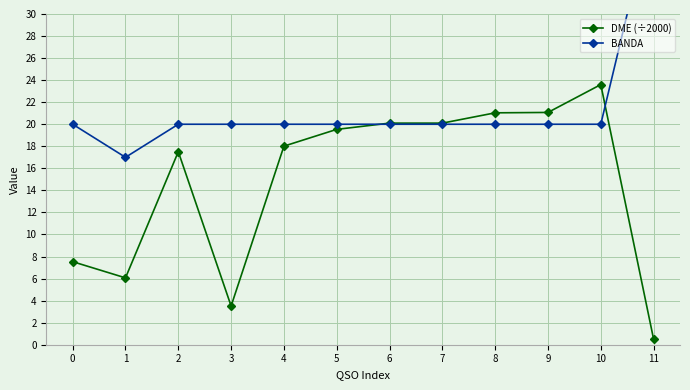

What is the value of the DME (÷2000) point at the 11th from the left?

23.6